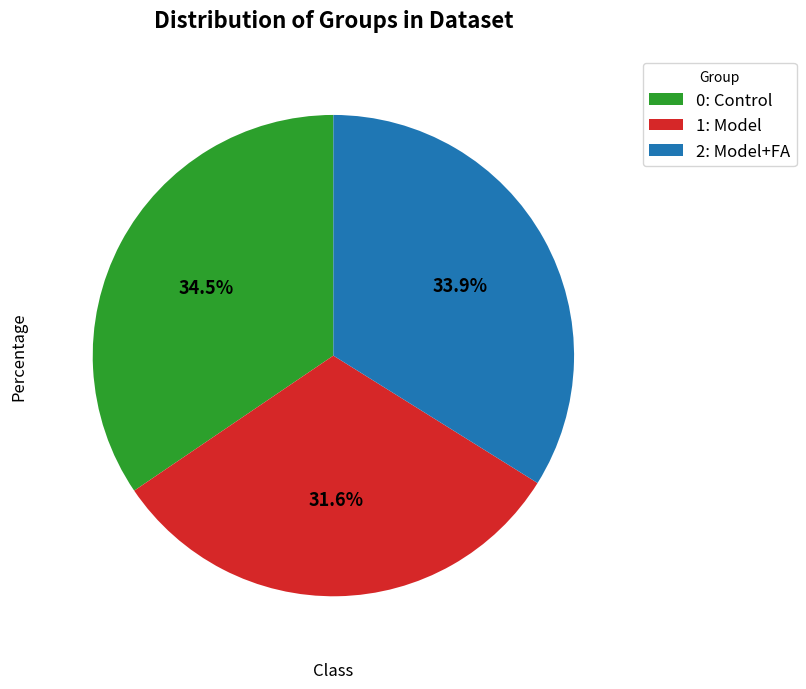

What percentage is NOT represented by 1: Model?

68.4%